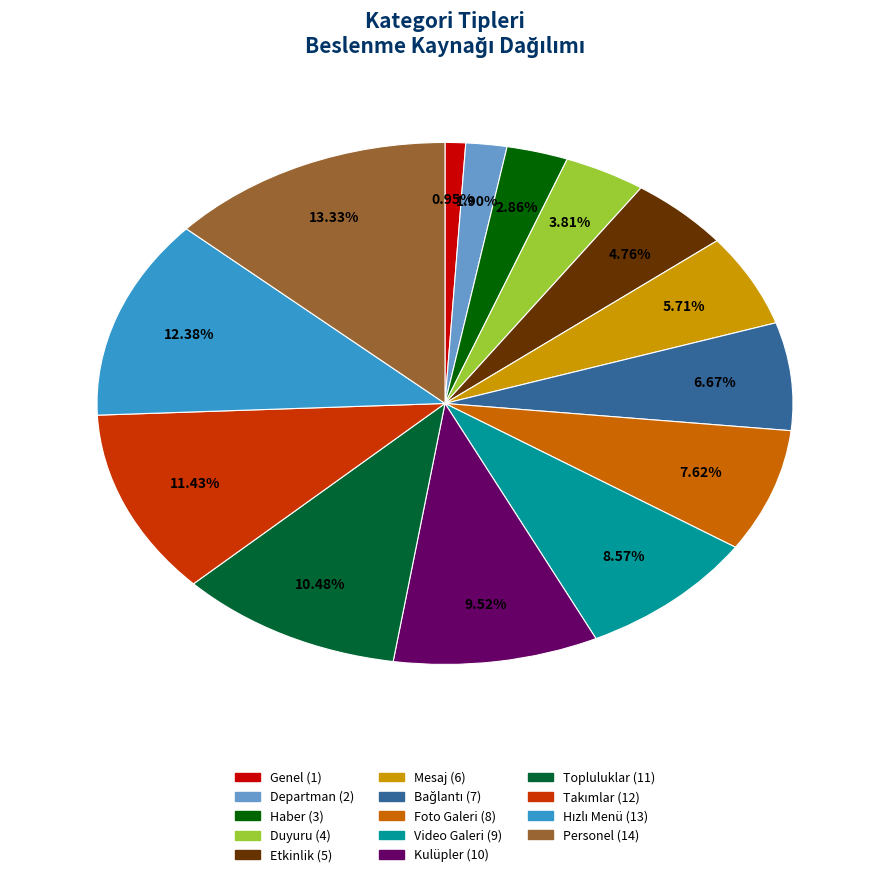

What is the largest slice in the pie chart?

Personel